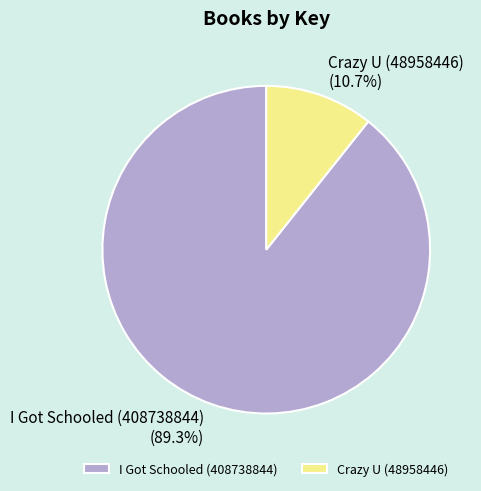

Does I Got Schooled (408738844) represent more than half of the total?

Yes